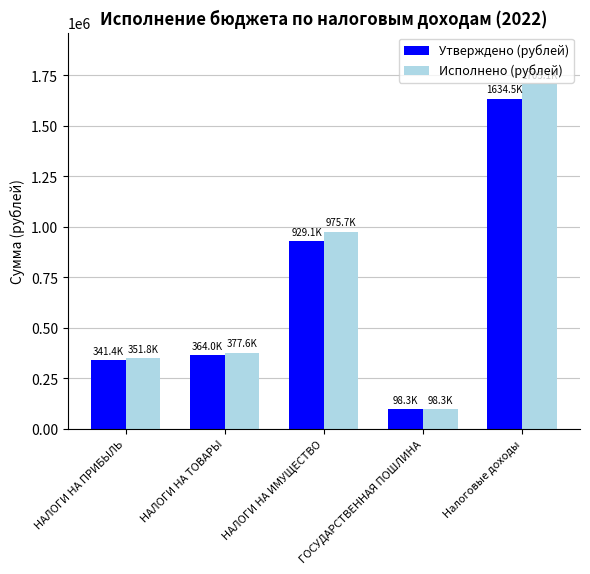

Reading right to left, extract all data points from this chart.

Утверждено (рублей): 1634490.0	98336.0	929100.0	364000.0	341390.0
Исполнено (рублей): 1705141.7	98336.0	975744.9	377570.0	351826.8